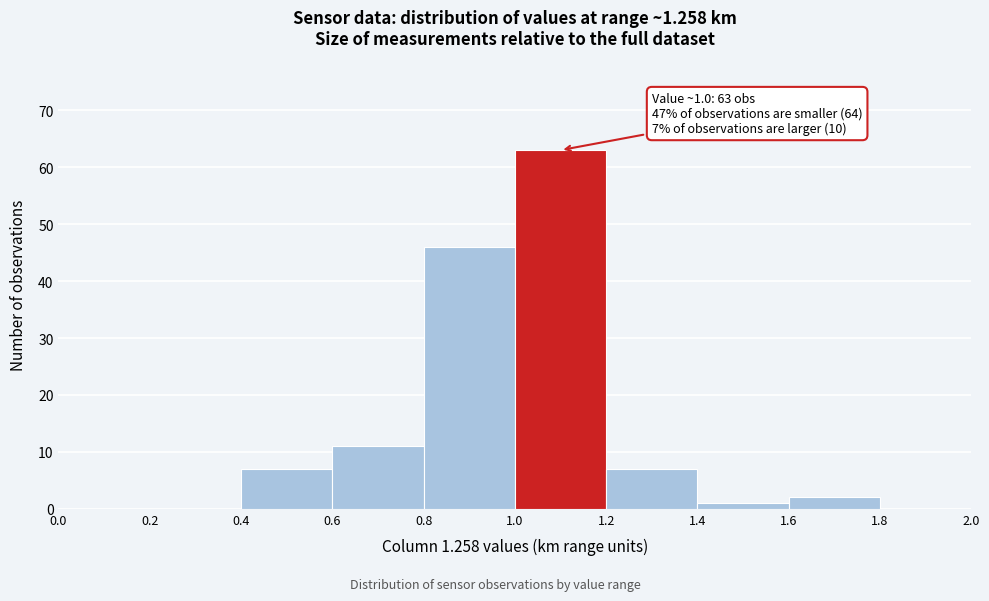

Over which range of the x-axis is the bar tallest?

1.0 to 1.2